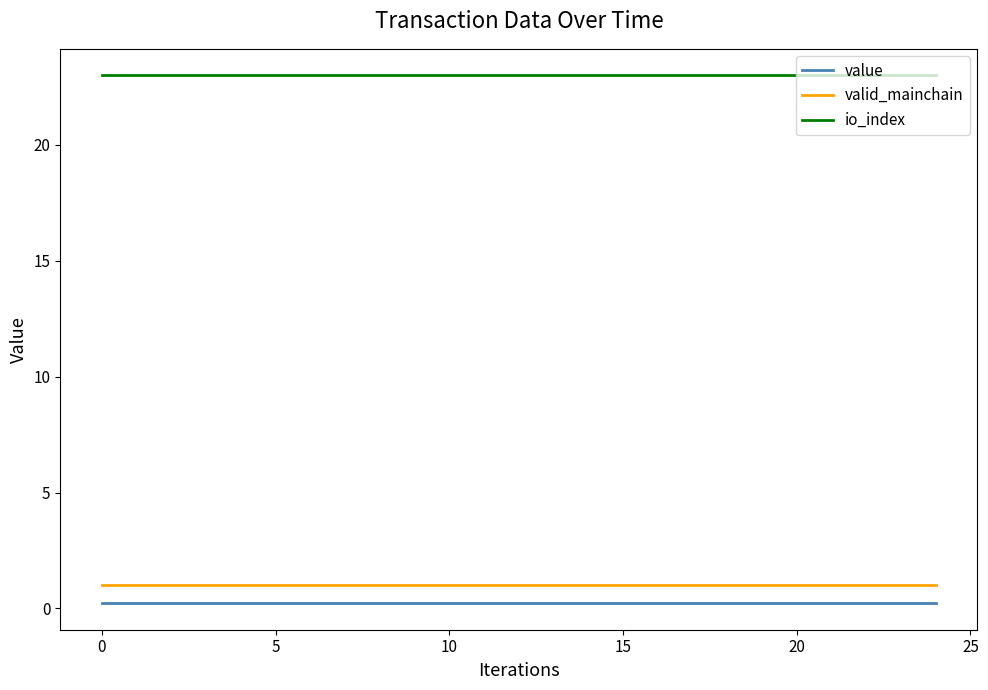

Which series has the largest total across all categories?

io_index